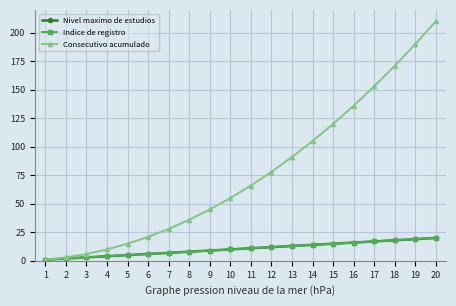

What is the difference between the Indice de registro values at 2 and 5?

3